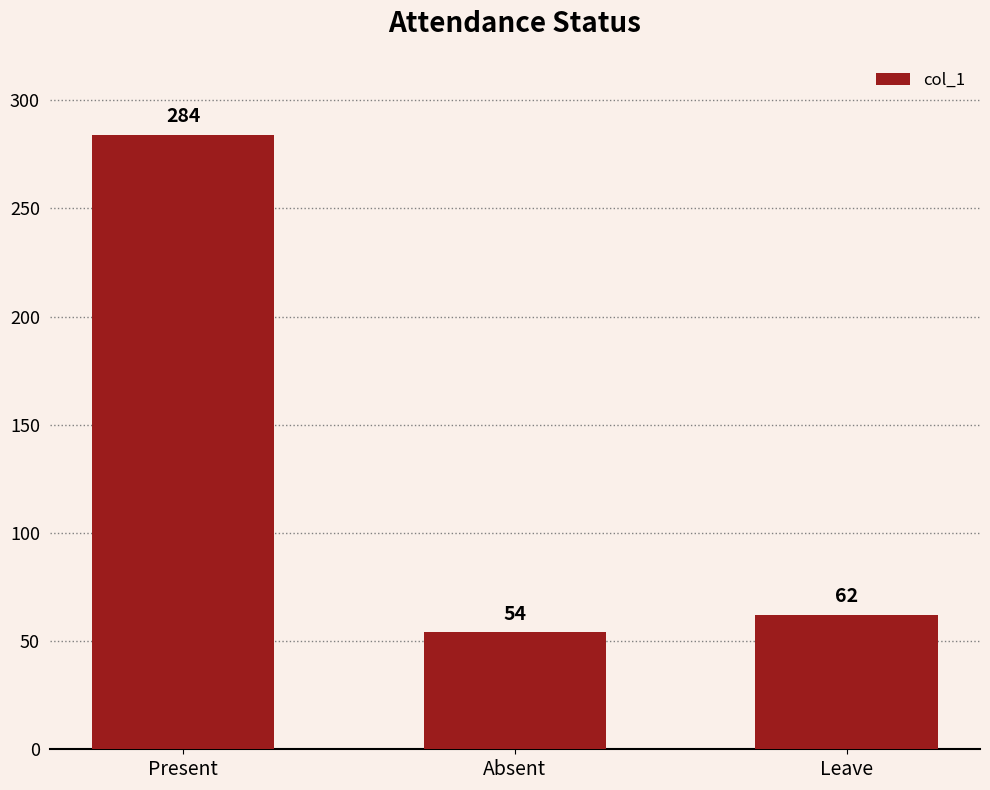

Reading left to right, extract all data points from this chart.

284	54	62